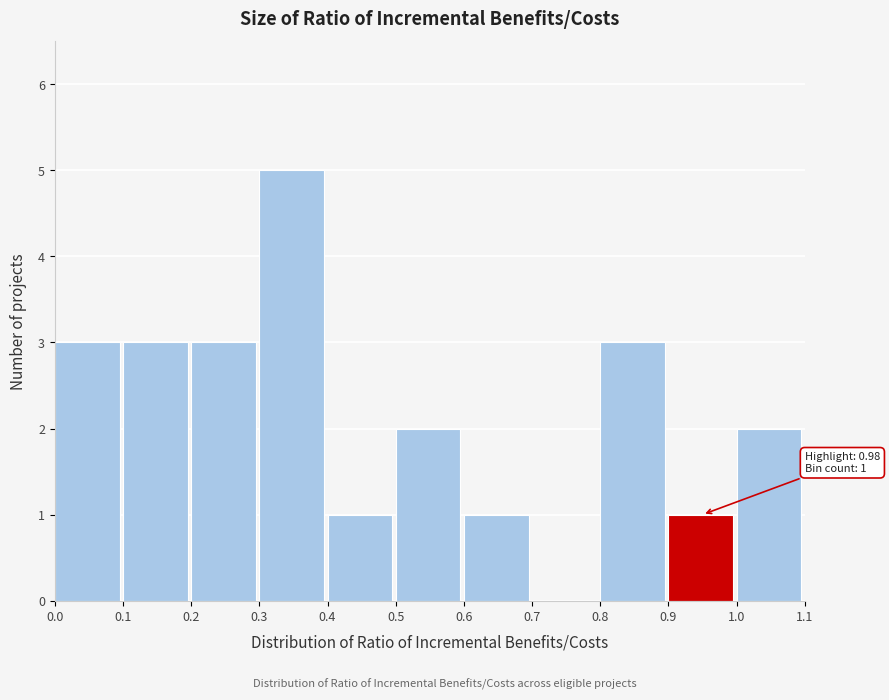

Which range on the x-axis has the tallest bar?

0.3 to 0.4